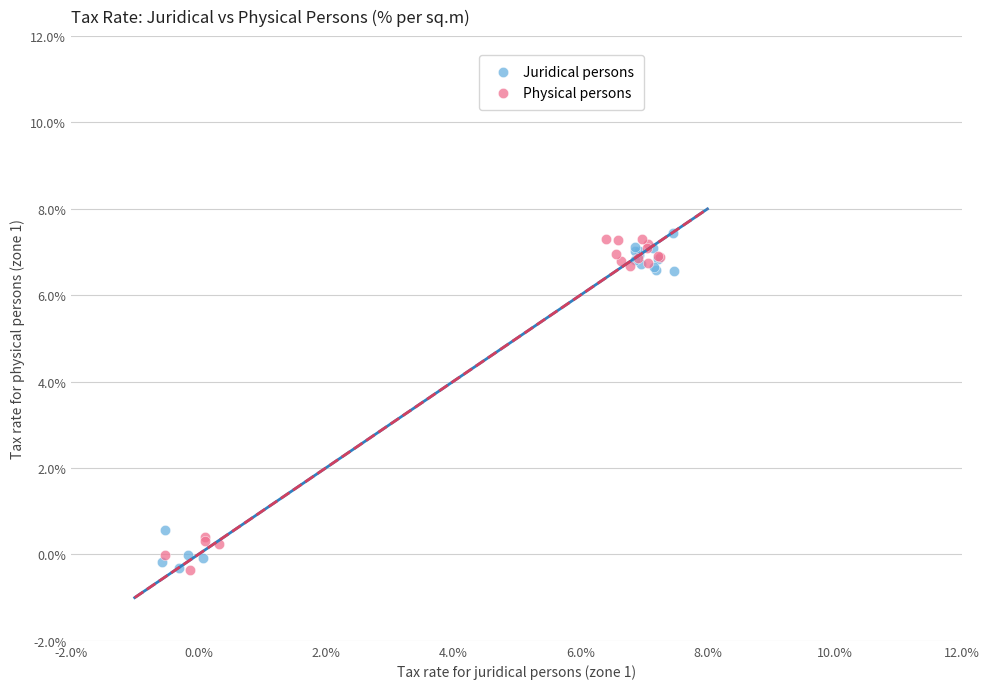

What are all the series names shown in the legend?

Juridical persons, Physical persons